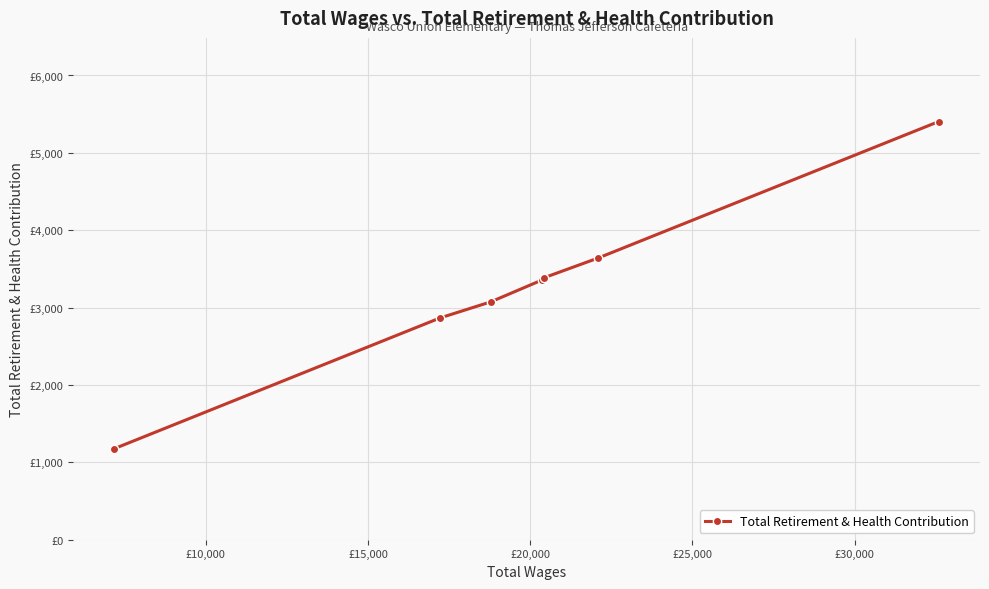

Does the chart have visible grid lines?

Yes